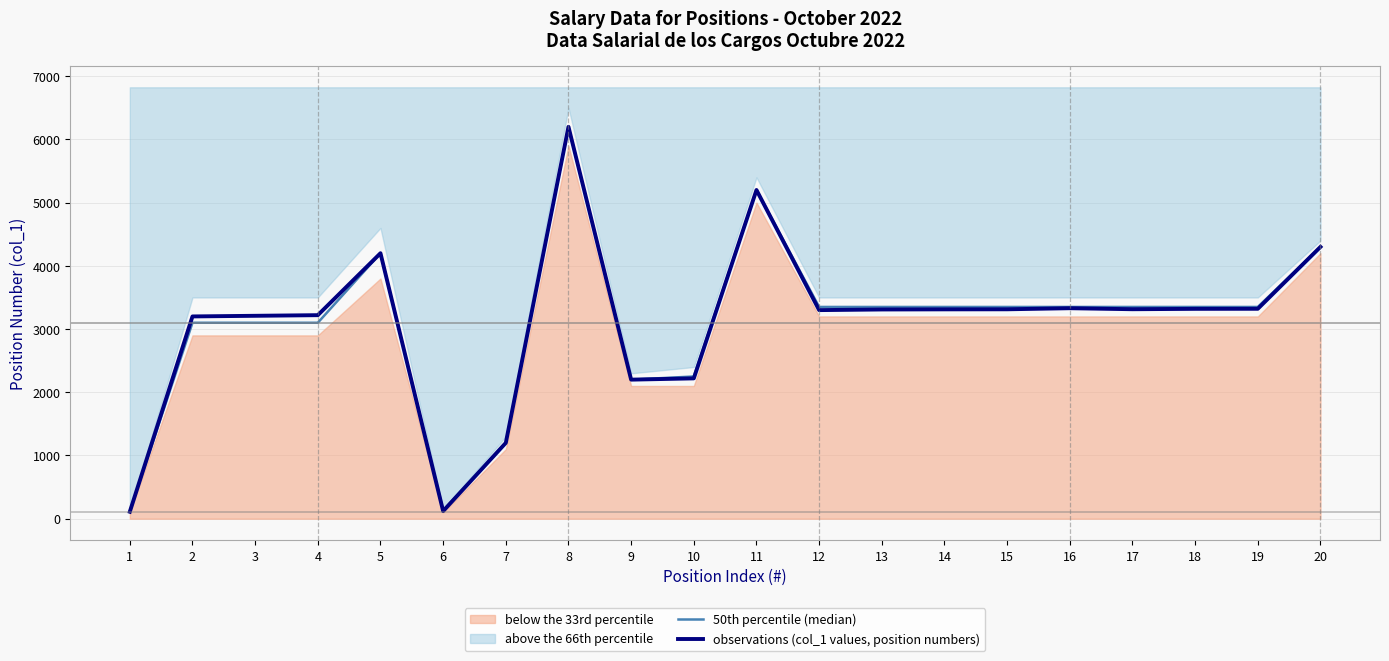

Between which two adjacent categories do 50th percentile (median) and observations (col_1 values, position numbers) first intersect?

1 and 2